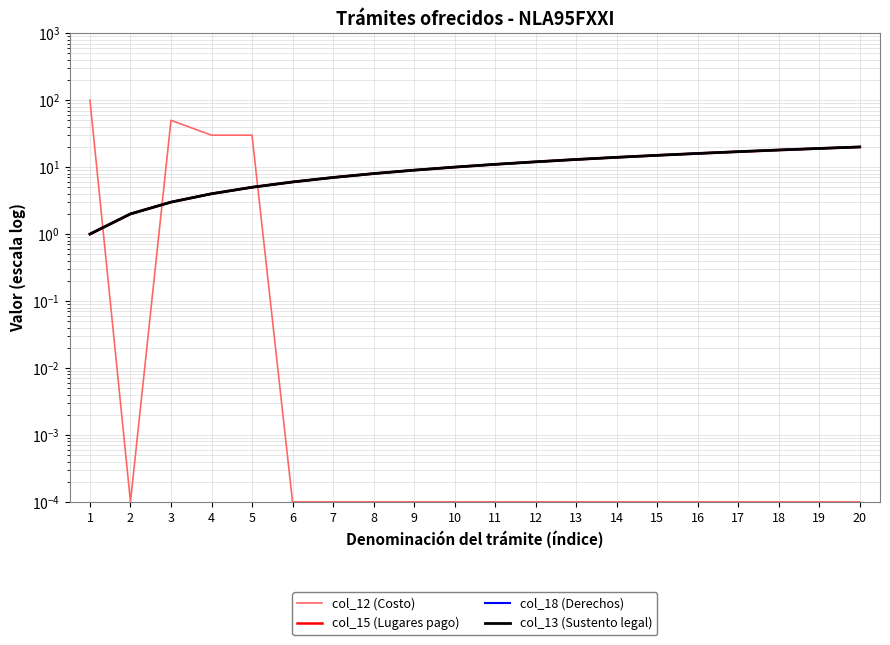

Which category has the lowest value in the col_15 (Lugares pago) series?

1